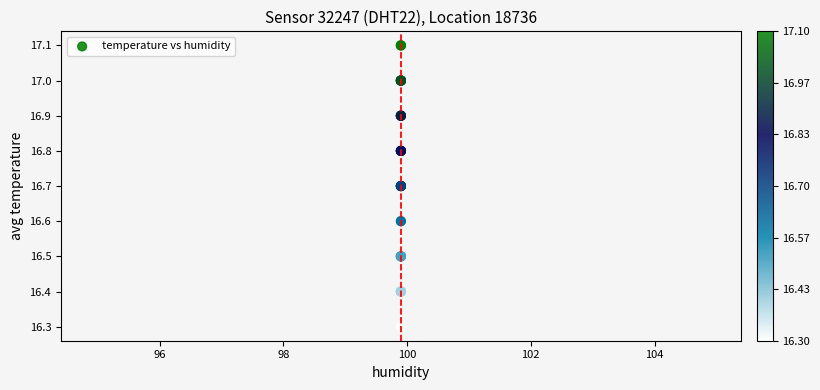

What Y value in the scatter plot is closest to 16?

16.3